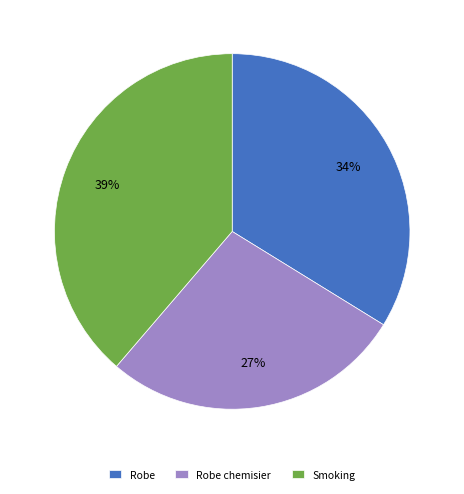

Is Smoking the majority of the pie?

No